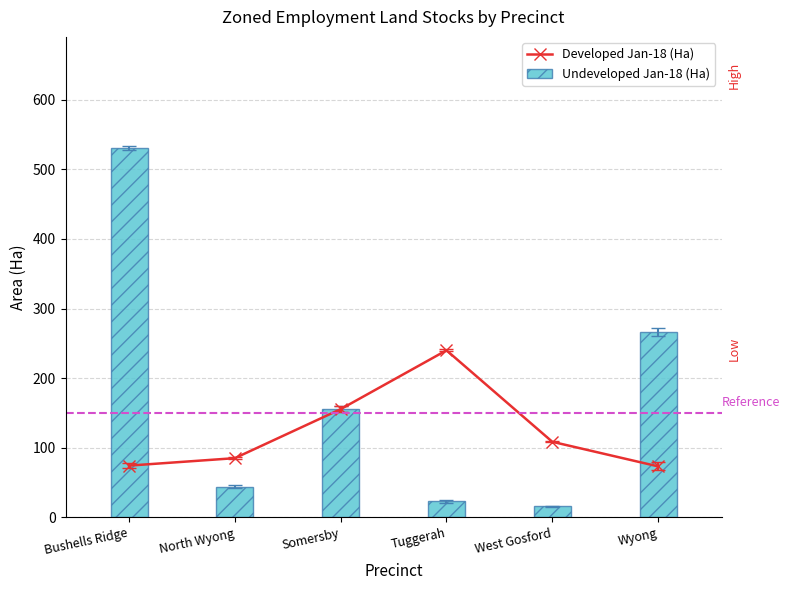

Does the chart contain any negative values?

No